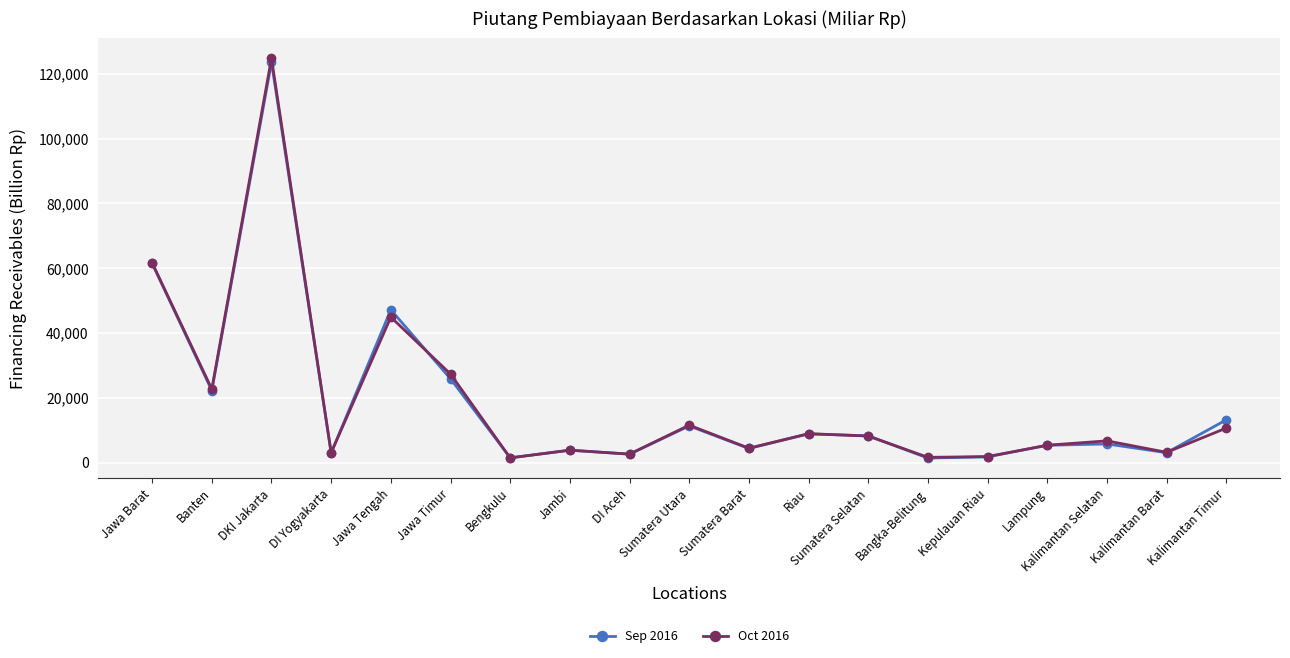

What is the label of the 9th point from the right?

Sumatera Barat